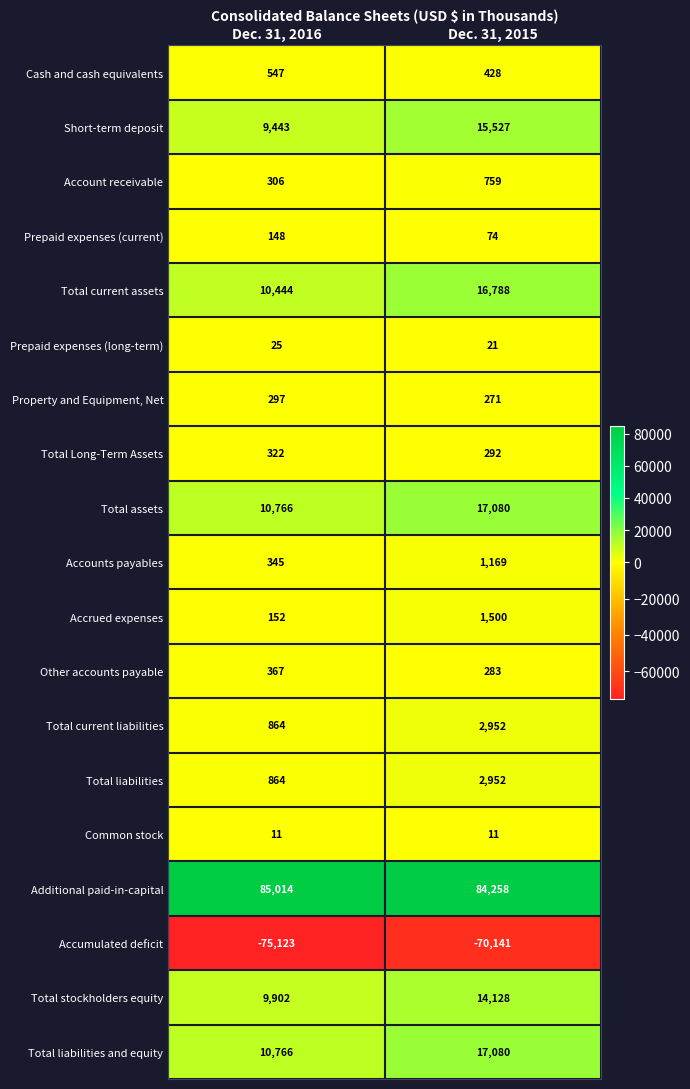

The Total liabilities and equity series shows 10766 at Dec. 31, 2016. True or false?

True